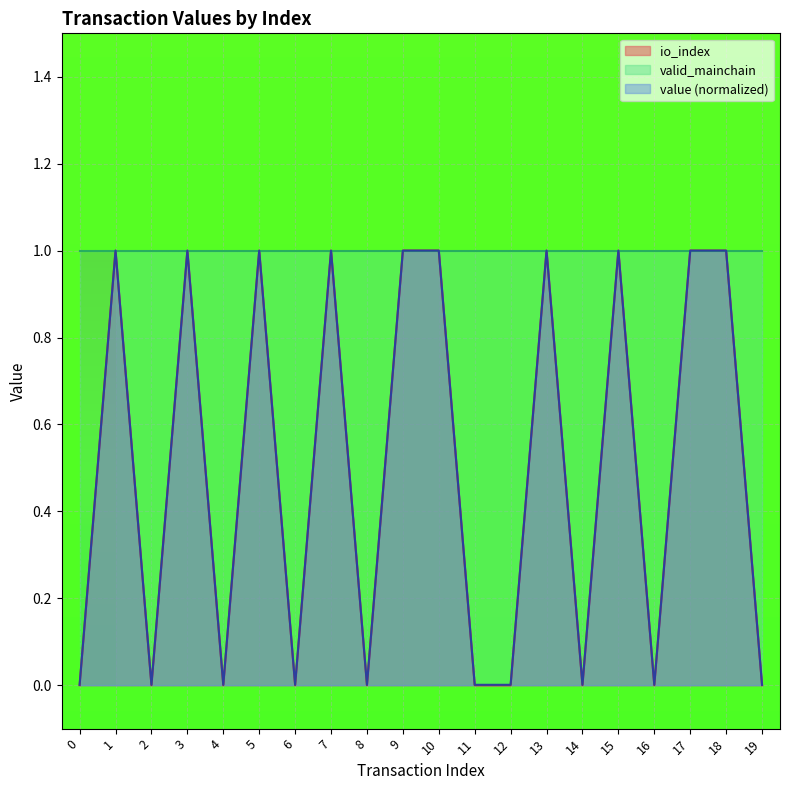

The io_index series shows 0.0 at 2. True or false?

True